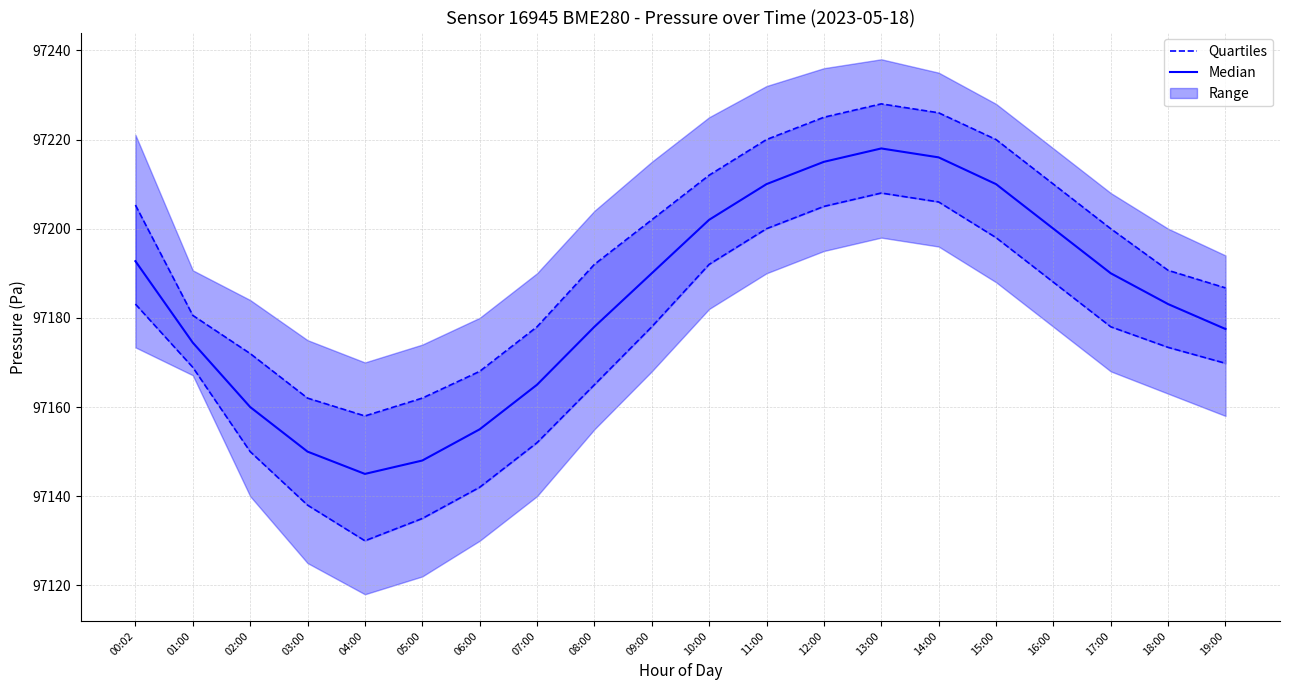

List the labels in order of Quartiles value, smallest first.

04:00, 05:00, 03:00, 06:00, 02:00, 07:00, 08:00, 01:00, 19:00, 18:00, 09:00, 17:00, 00:02, 16:00, 10:00, 15:00, 11:00, 12:00, 14:00, 13:00